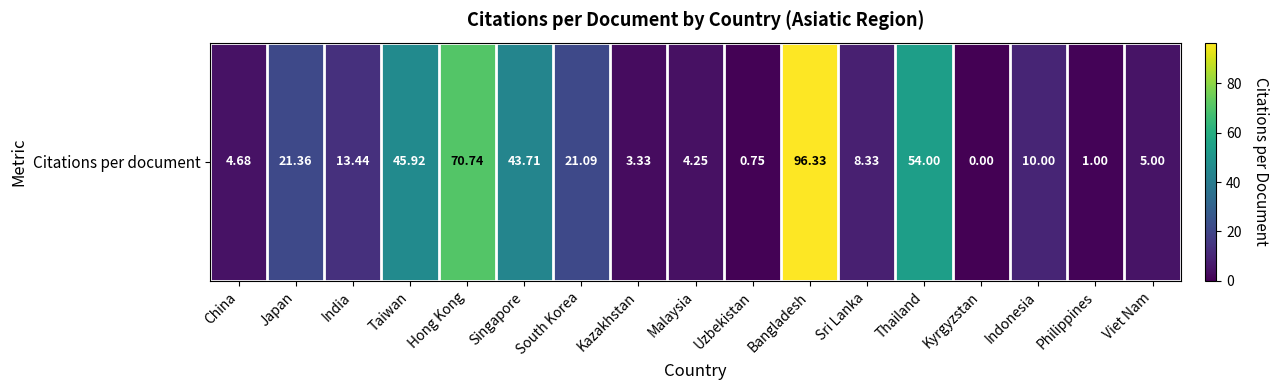

At which label is the value closest to 48?

Taiwan